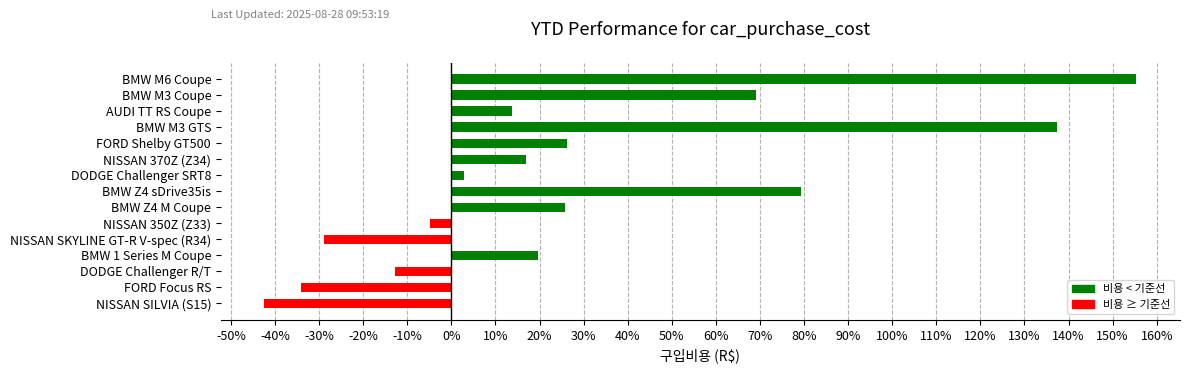

Does the chart contain any negative values?

Yes